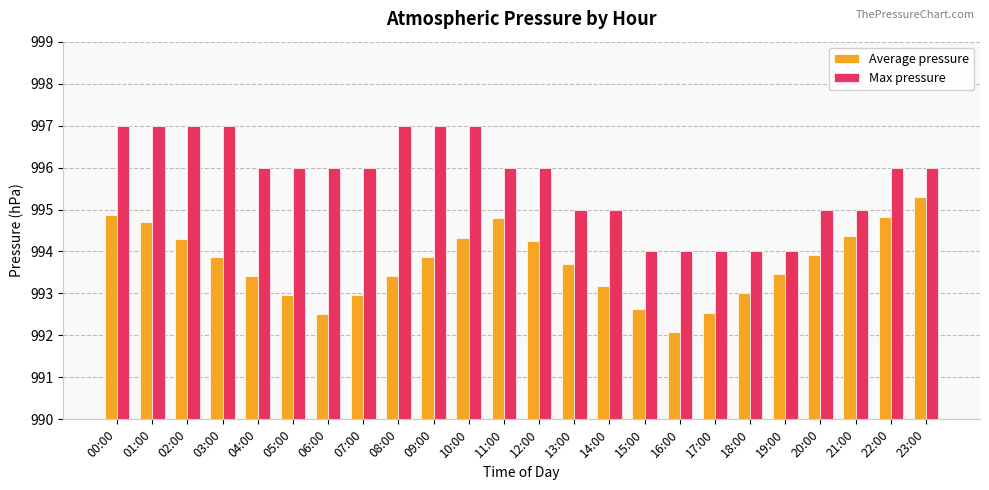

What is the average value of the Average pressure series?

993.7